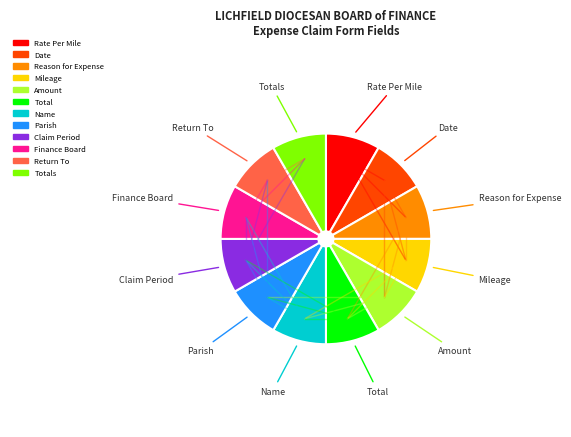

Is there a majority slice in this chart?

No